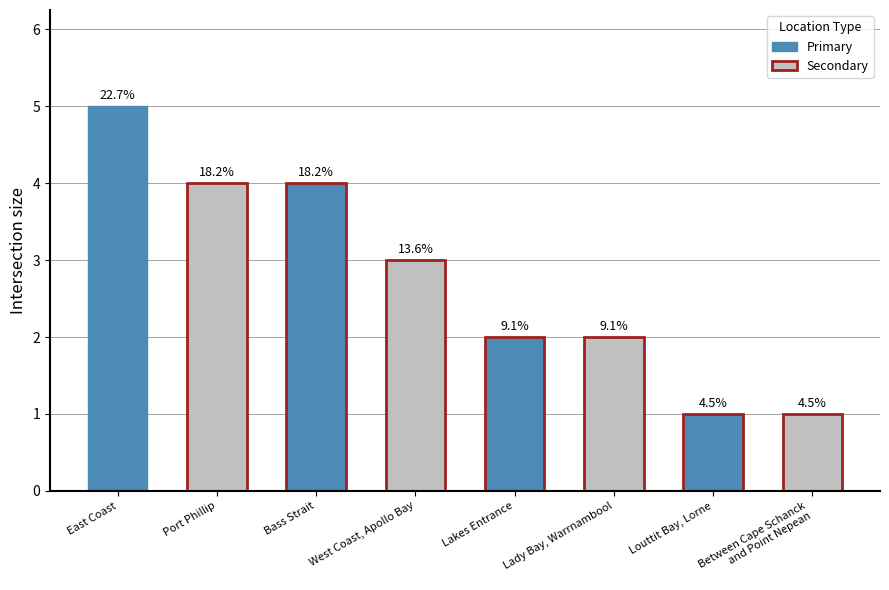

Reading left to right, list all the values displayed in this chart.

East Coast=5	Port Phillip=4	Bass Strait=4	West Coast, Apollo Bay=3	Lakes Entrance=2	Lady Bay, Warrnambool=2	Louttit Bay, Lorne=1	Between Cape Schanck
and Point Nepean=1